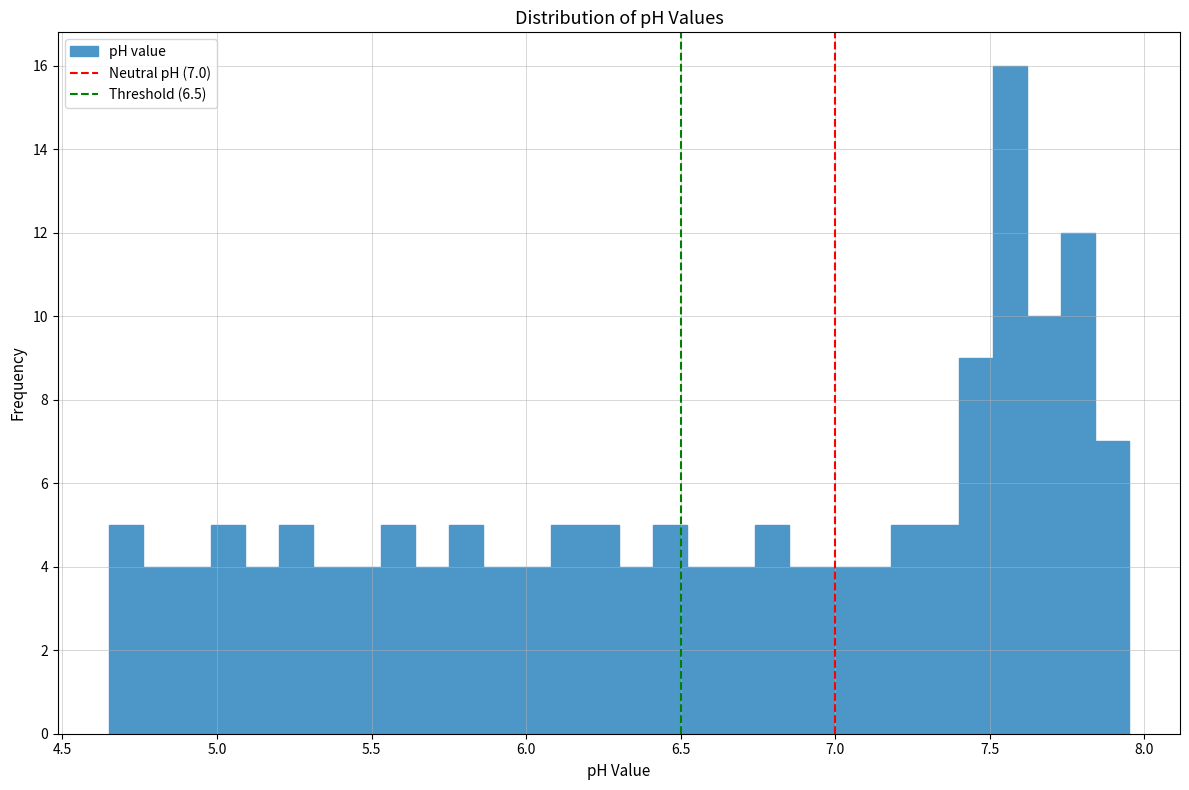

Around what value on the x-axis is the tallest bar? Give the approximate position of its centre, as read against the axis.

7.55